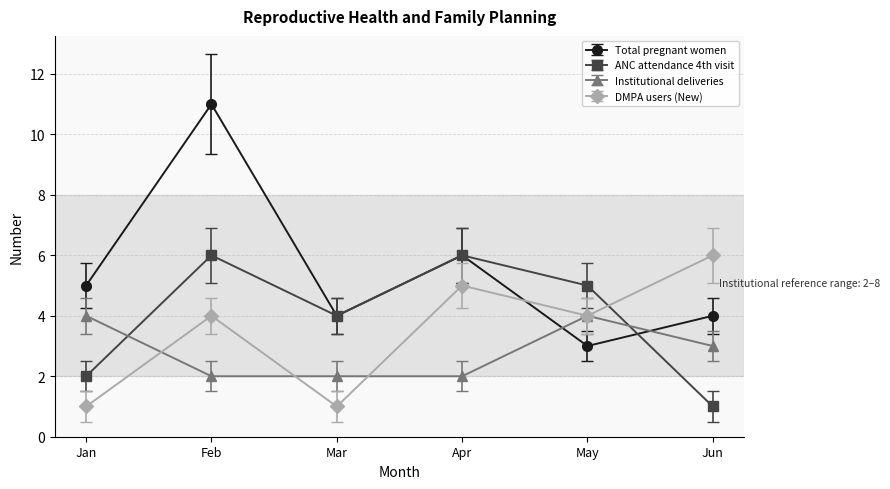

Is this an area chart (filled region under the line)?

No